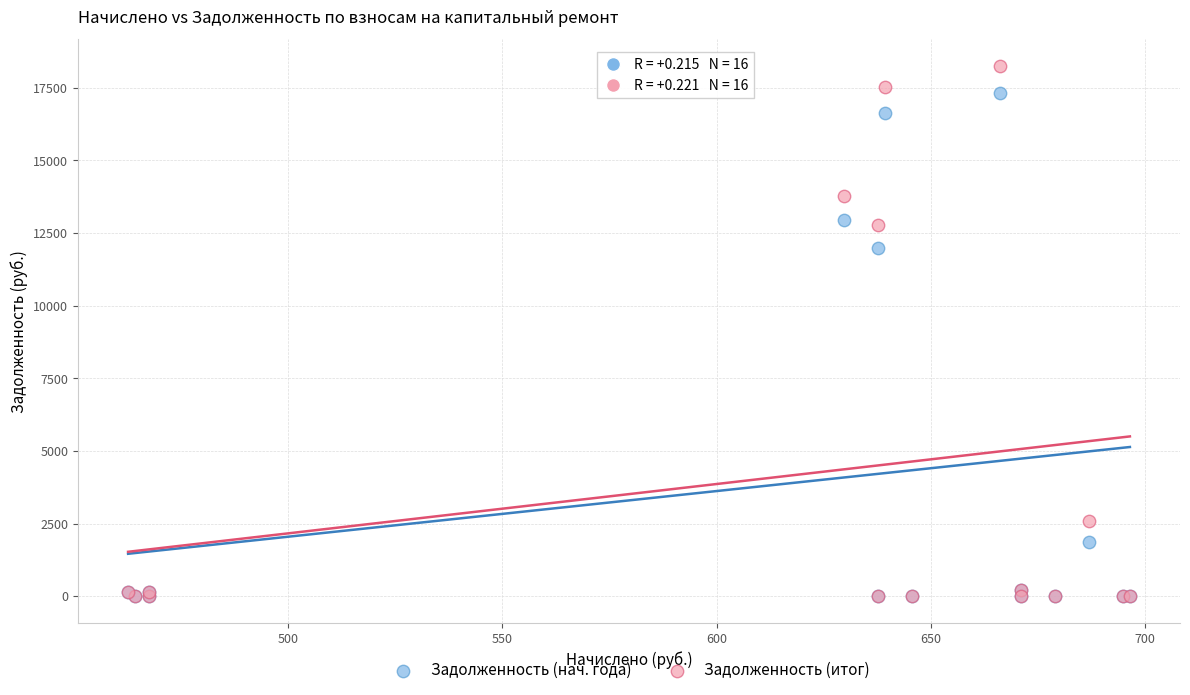

In the Задолженность (итог) series, what Y value is closest to 9126?

12776.6